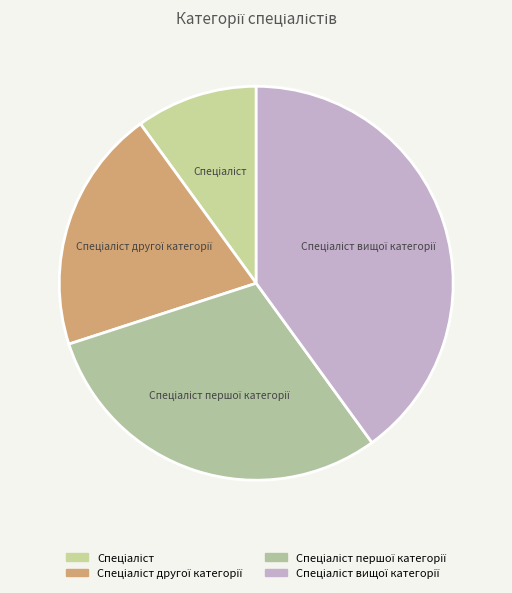

Does any single category account for the majority?

No